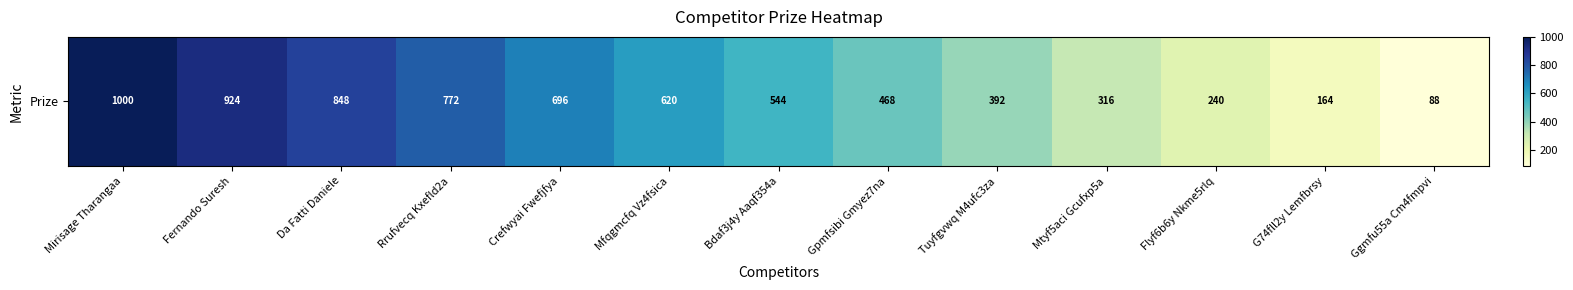

Which label corresponds to the largest value in the chart?

Mirisage Tharangaa